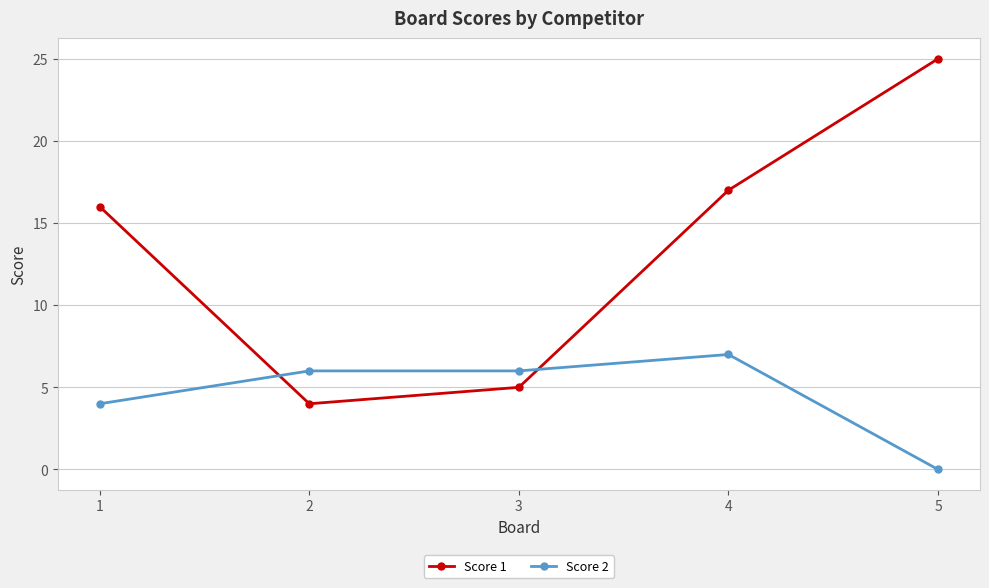

Reading right to left, transcribe all the data shown in this chart.

Score 1: 25	17	5	4	16
Score 2: 0	7	6	6	4